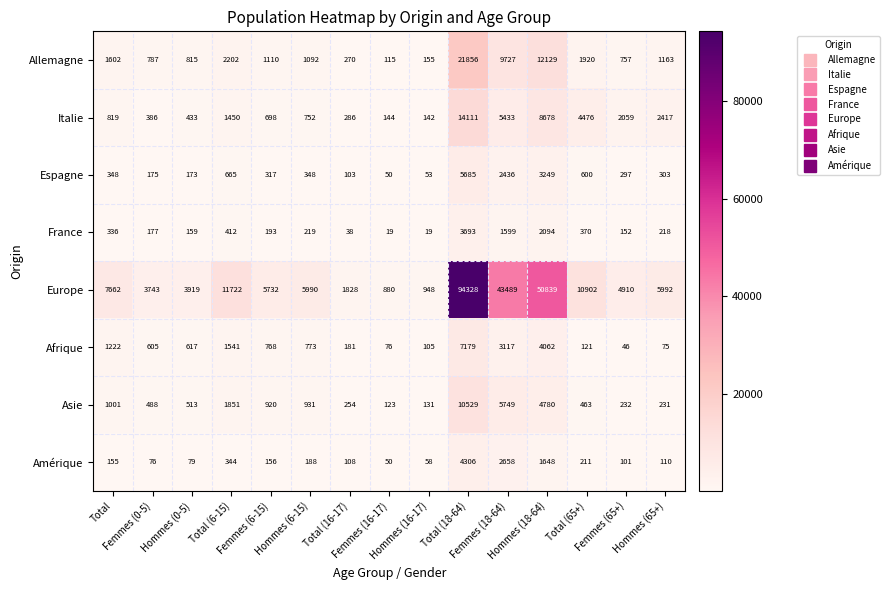

Which series has the largest total across all categories?

Europe